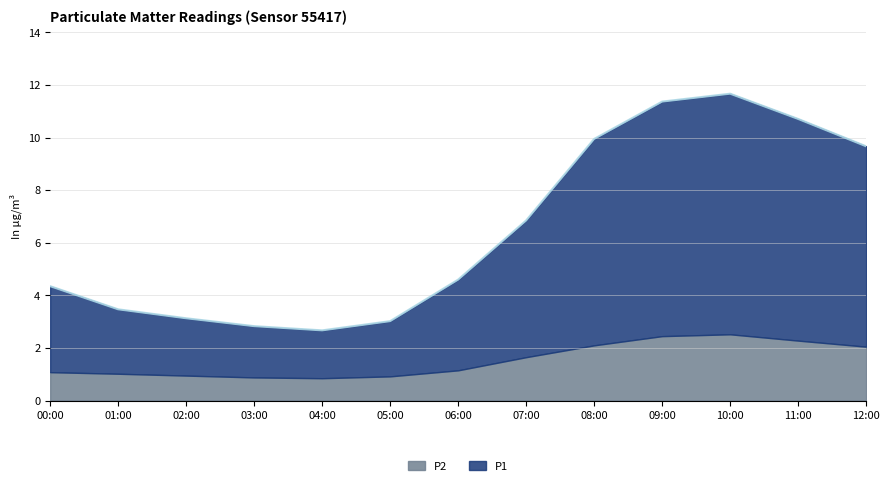

What is the greatest value displayed?

11.7